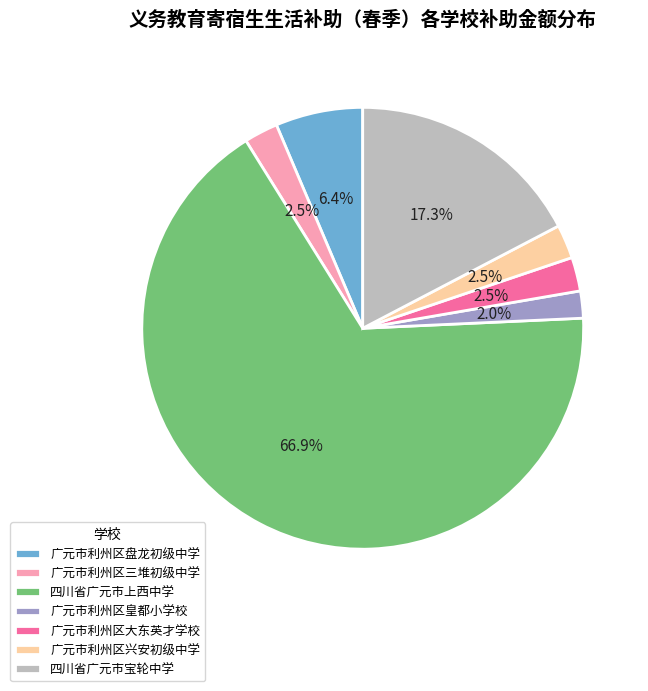

To the nearest percent, what is the difference between the 四川省广元市上西中学 and 广元市利州区皇都小学校 slice percentages?

65%